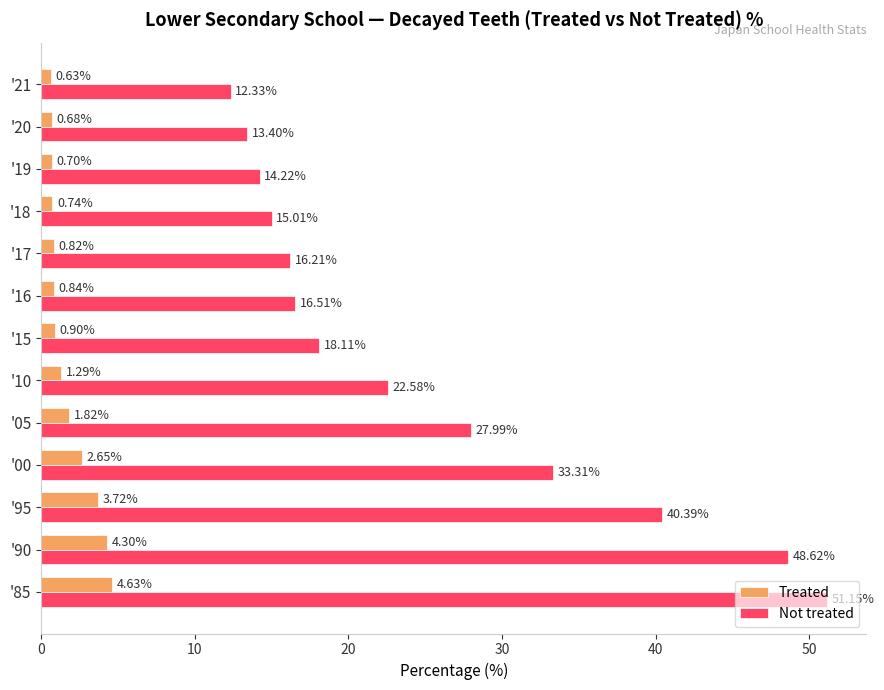

At which category does the chart reach its minimum across all series?

'21